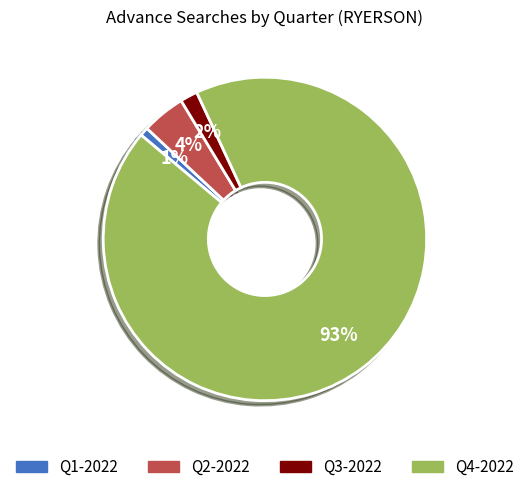

To the nearest percent, what is the average slice percentage?

25%